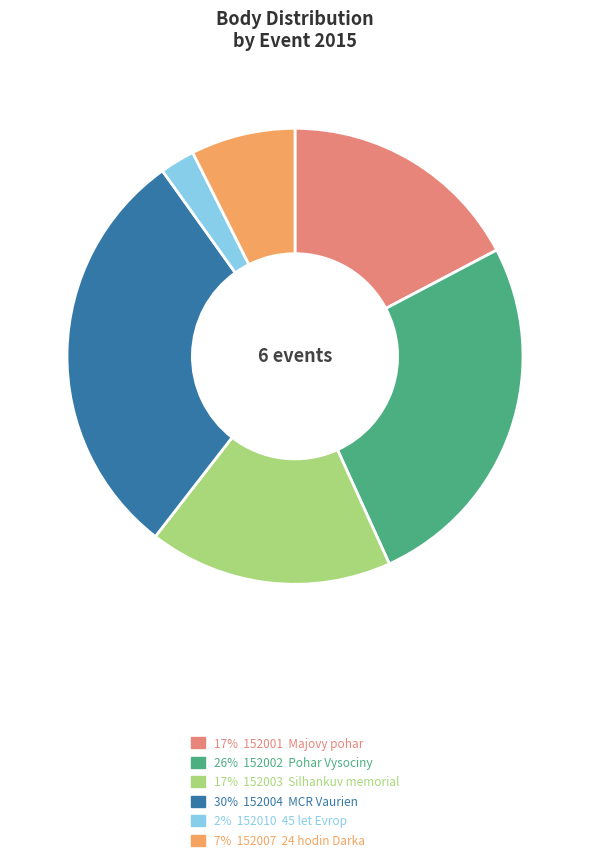

Is there any slice that represents more than half of the pie?

No